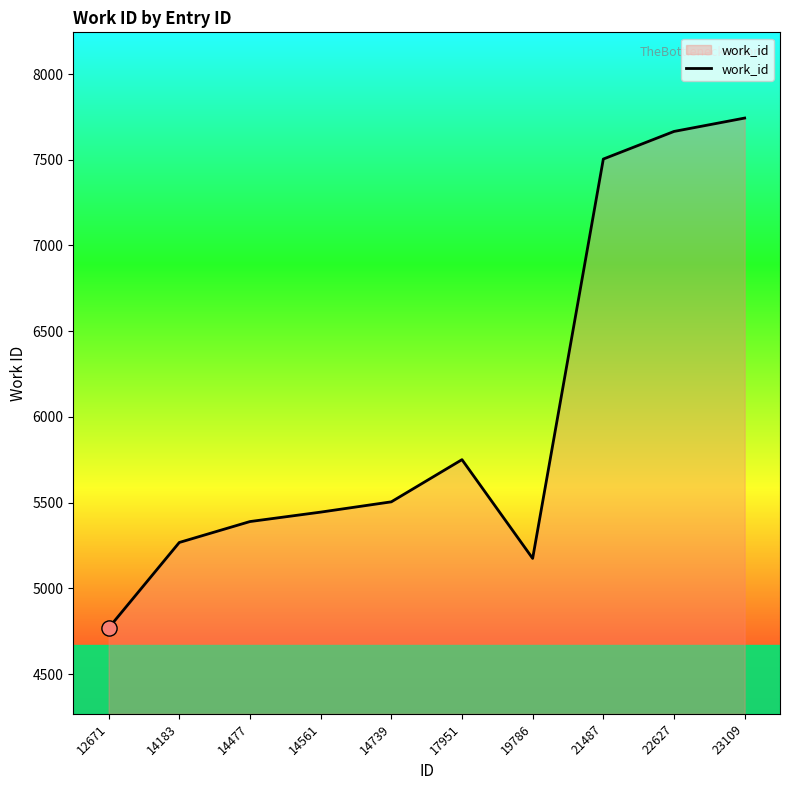

What is the change in value from 14477 to 14739?

+115